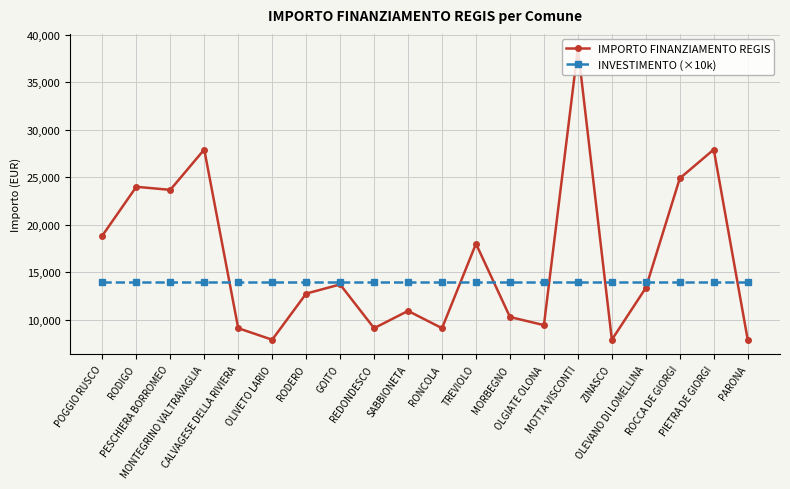

True or false: IMPORTO FINANZIAMENTO REGIS has a value of 21839 at RODERO.

False